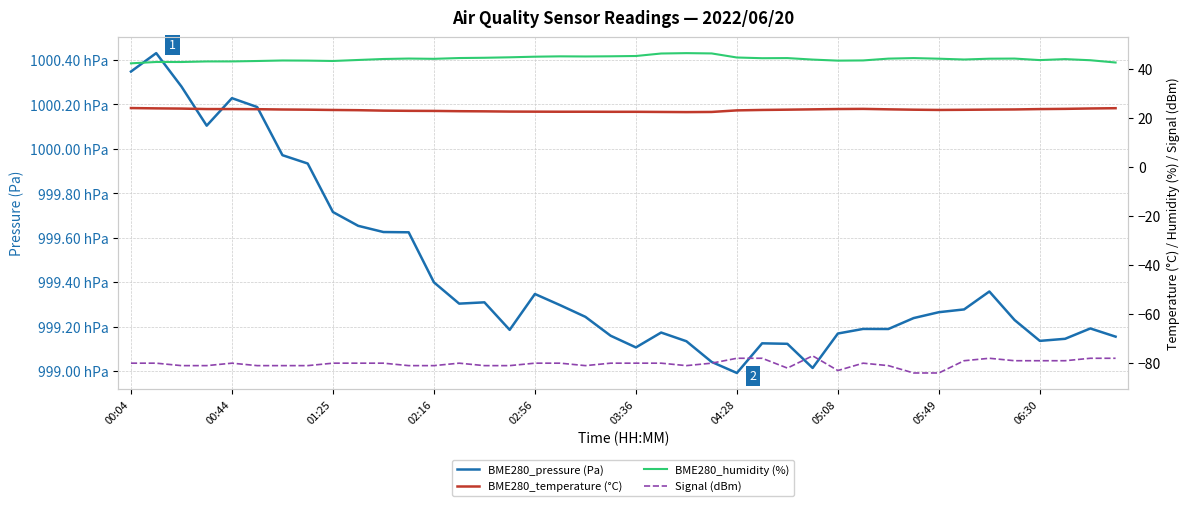

How many series are shown in this chart?

4